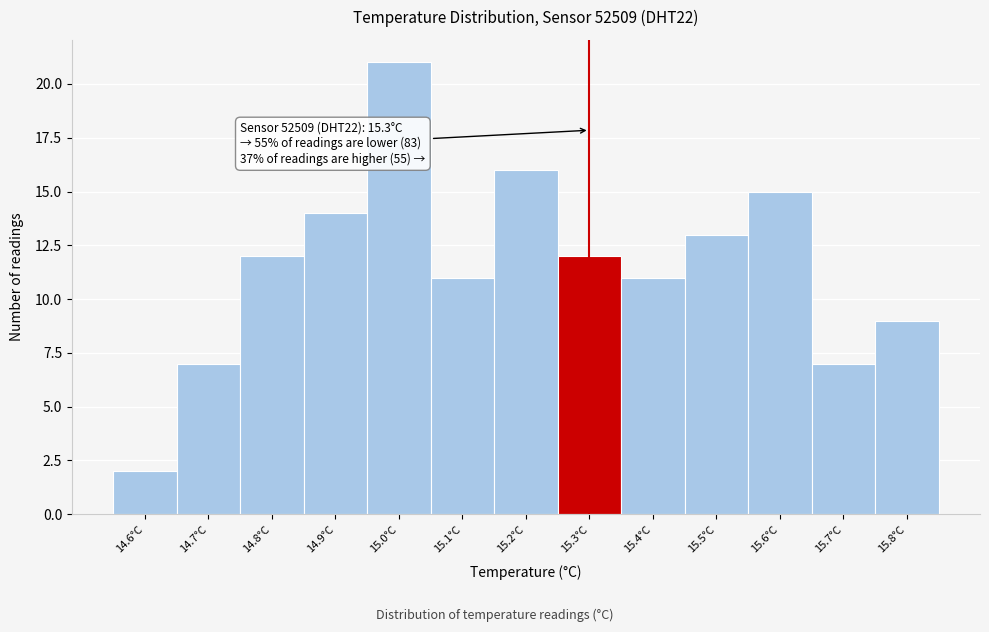

Which range on the x-axis has the tallest bar?

14.95 to 15.05